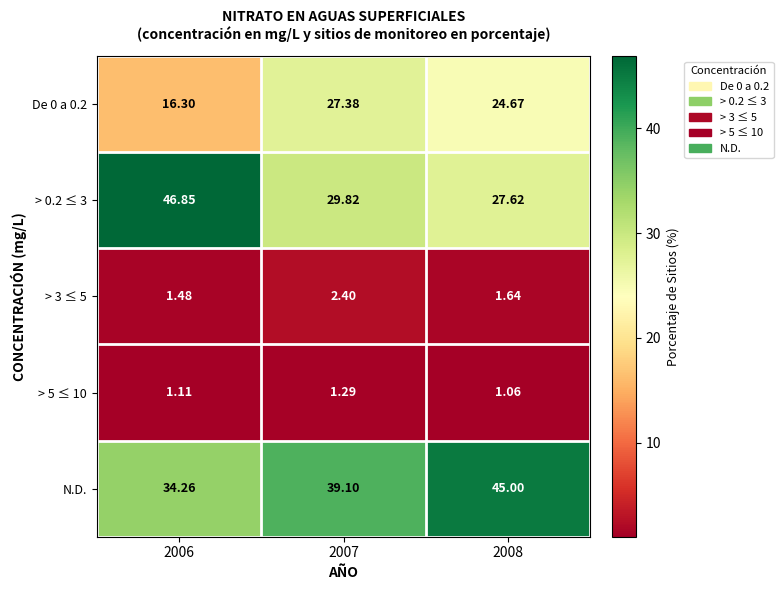

Between 2007 and 2008, which series saw the biggest shift?

N.D.